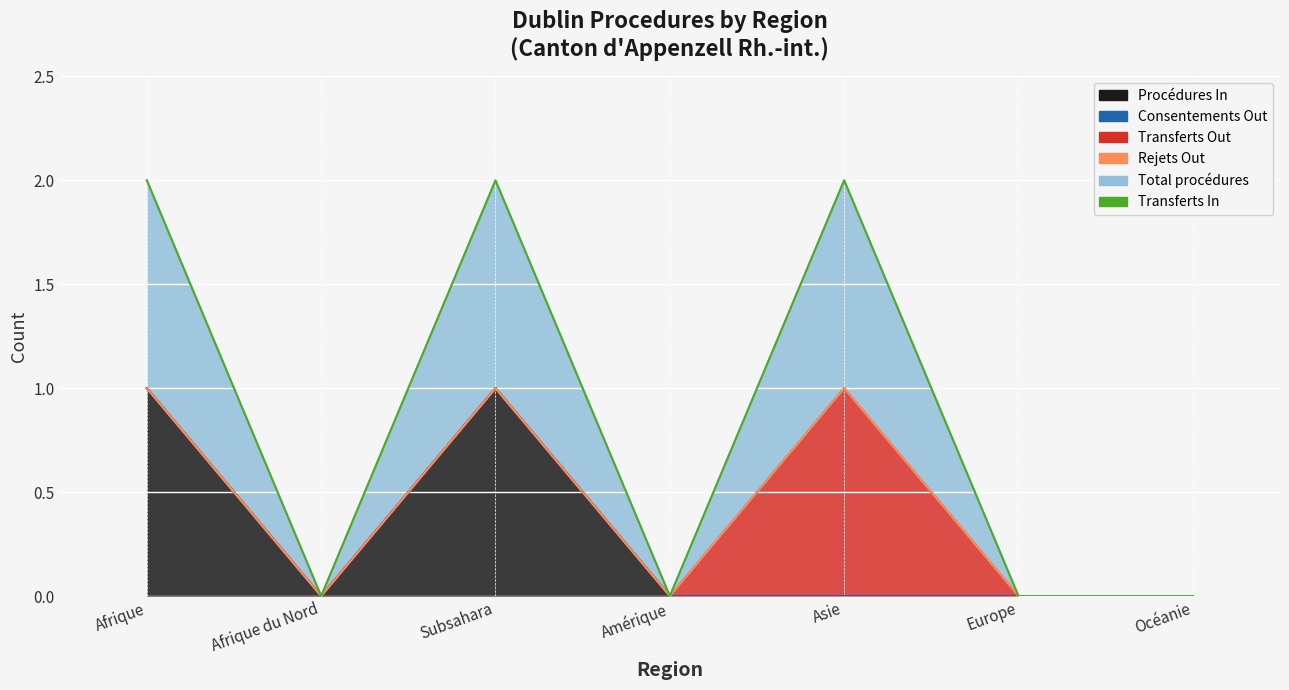

How many lines are shown in the chart?

6